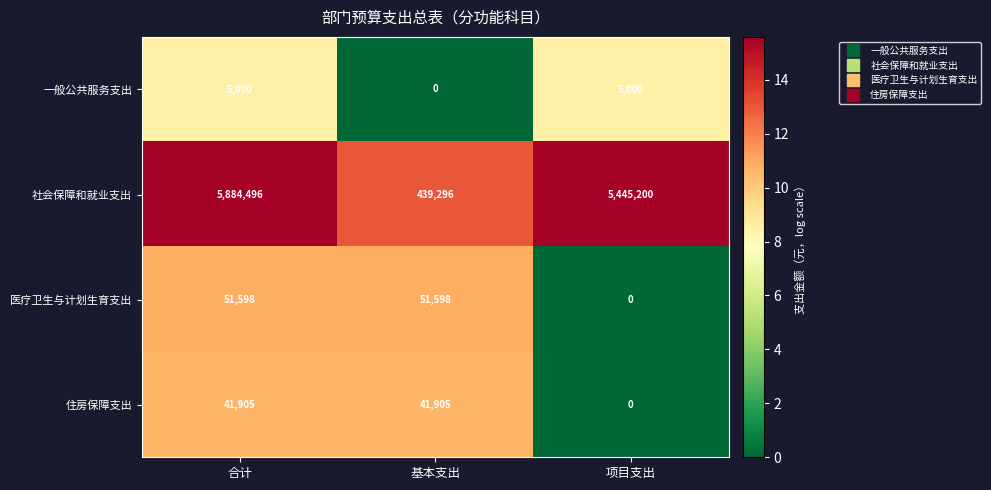

Which series has the largest total across all categories?

社会保障和就业支出